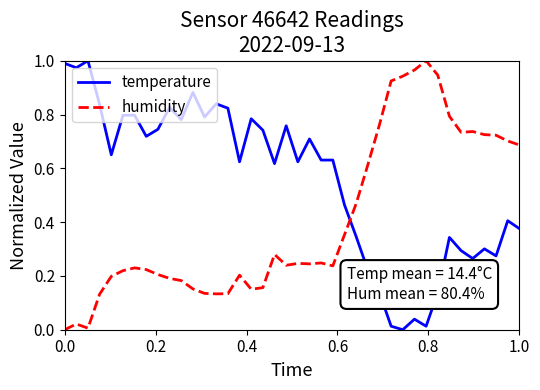

True or false: humidity and temperature intersect in this chart.

True